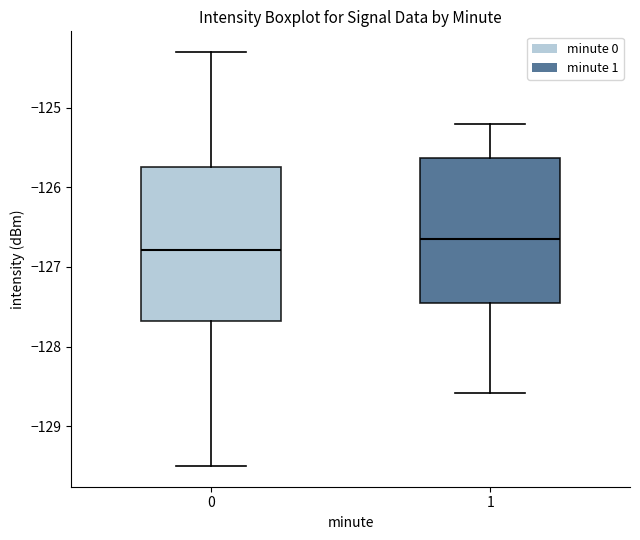

Which box's median line is the highest?

1